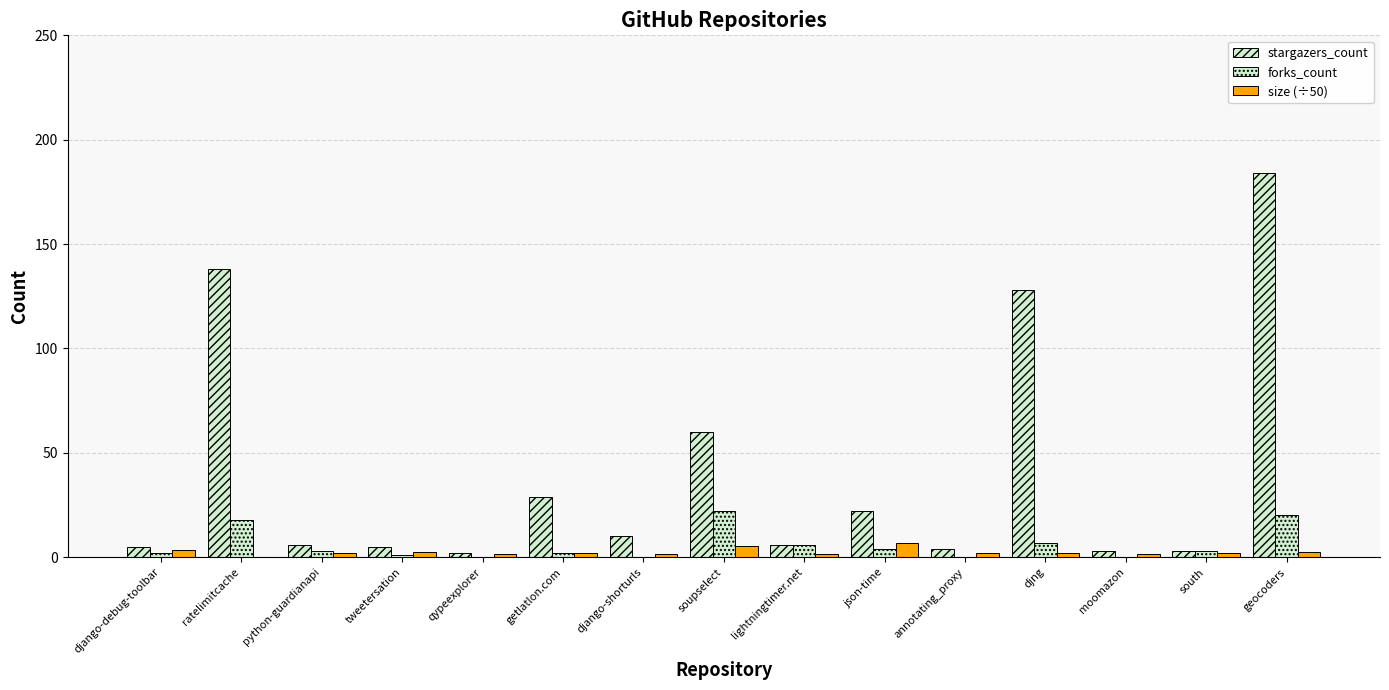

Are the bars grouped side by side (vs. stacked)?

Yes